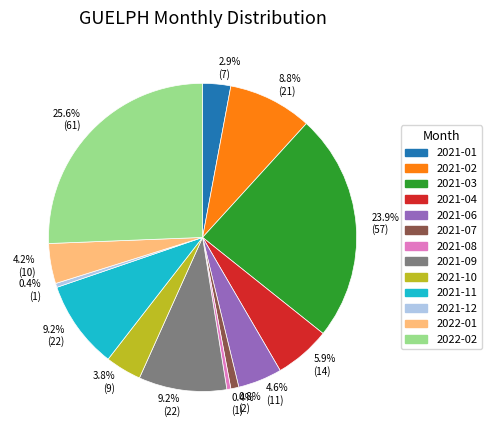

Does 2021-08 represent more than half of the total?

No